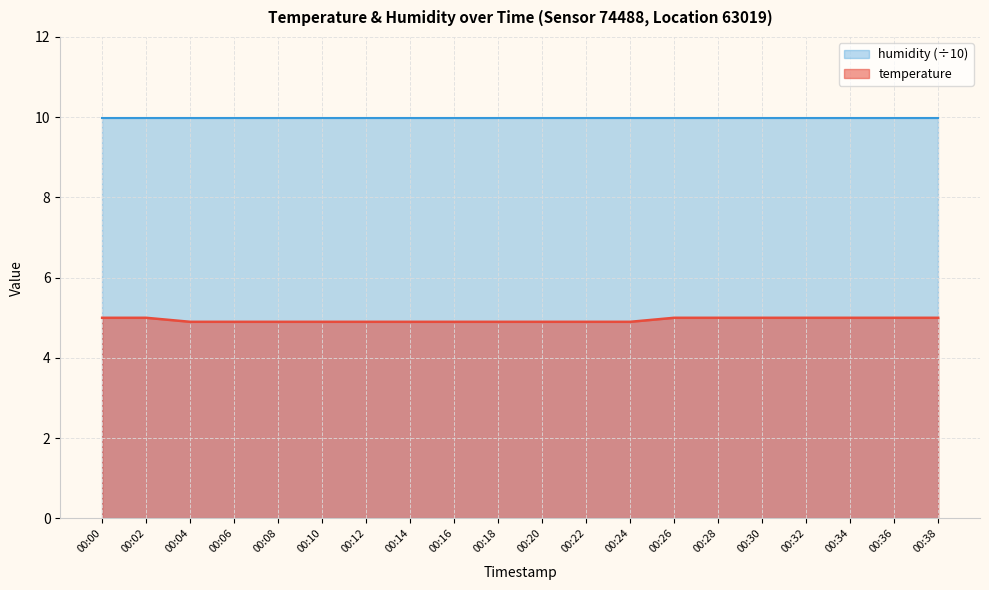

Is it true that the value at 00:02 is 5.0?

True